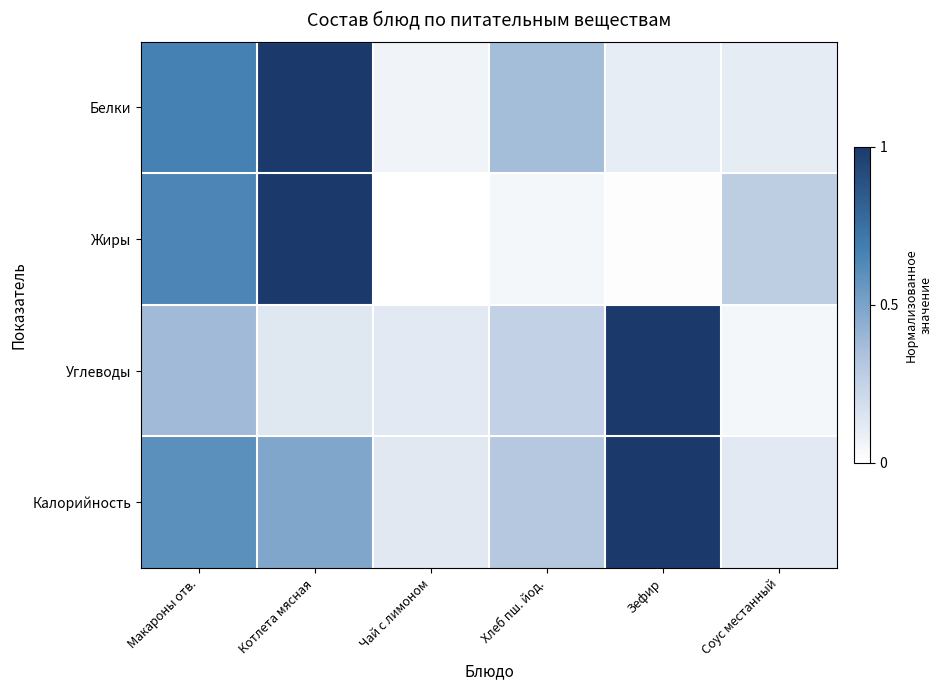

Count the number of categories in the chart.

6